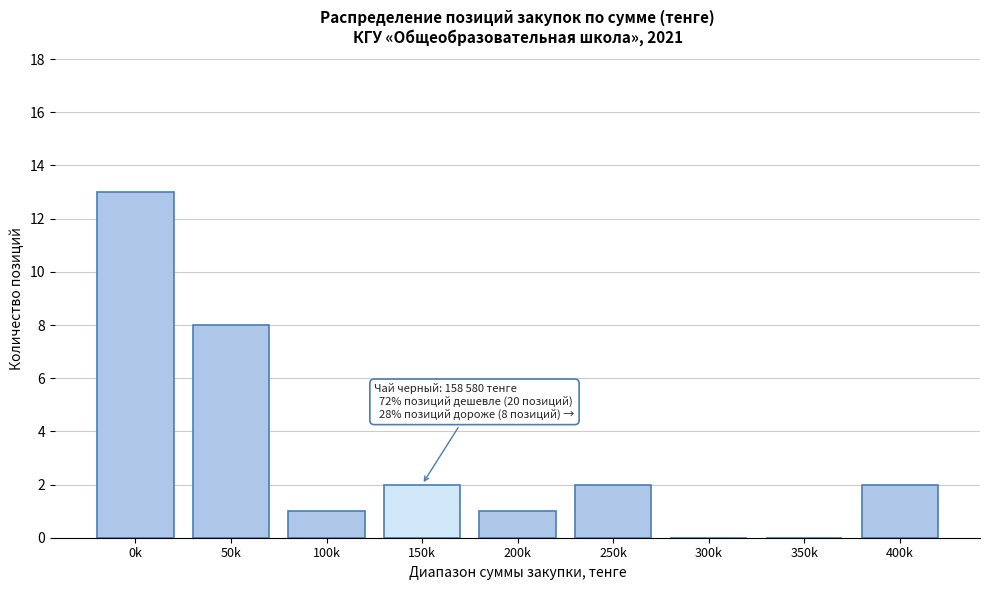

Reading left to right, extract all data points from this chart.

0k=13	50k=8	100k=1	150k=2	200k=1	250k=2	300k=0	350k=0	400k=2